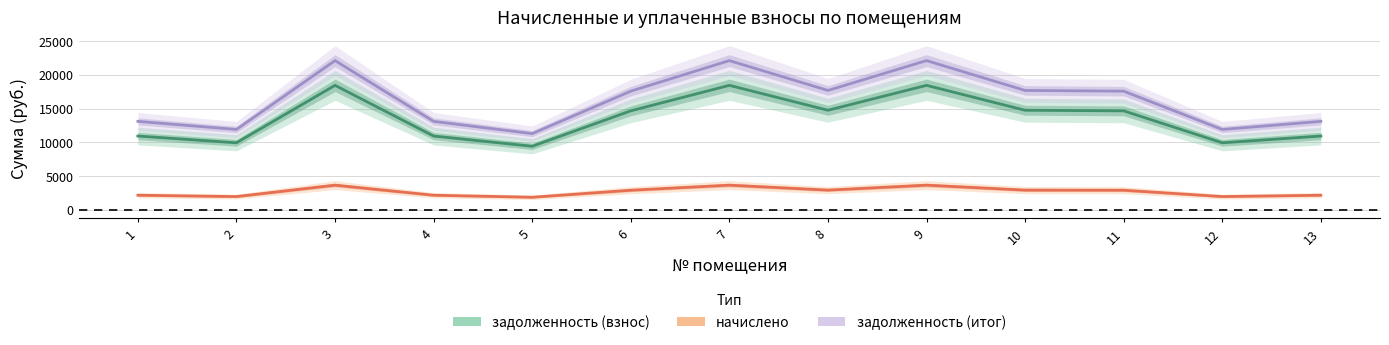

What is the average value of the задолженность (взнос) series?

13569.9